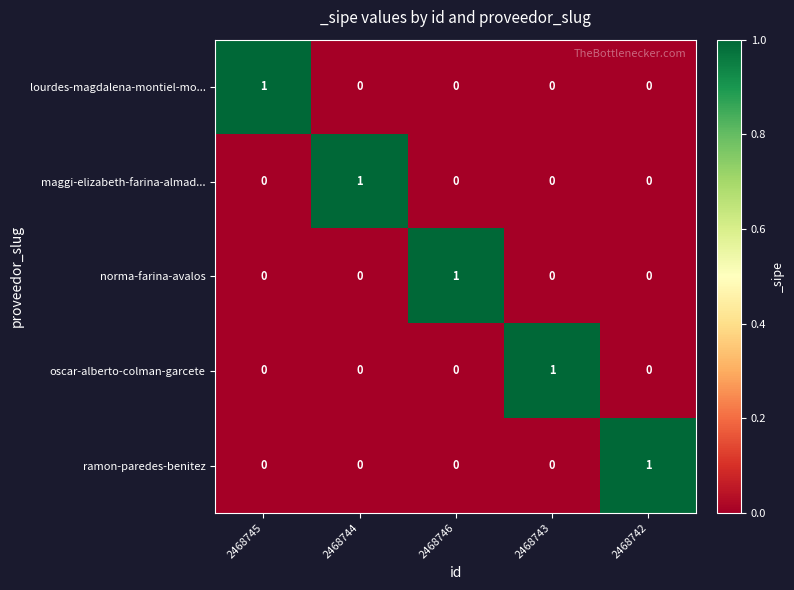

At how many categories does at least one series exceed 0?

5